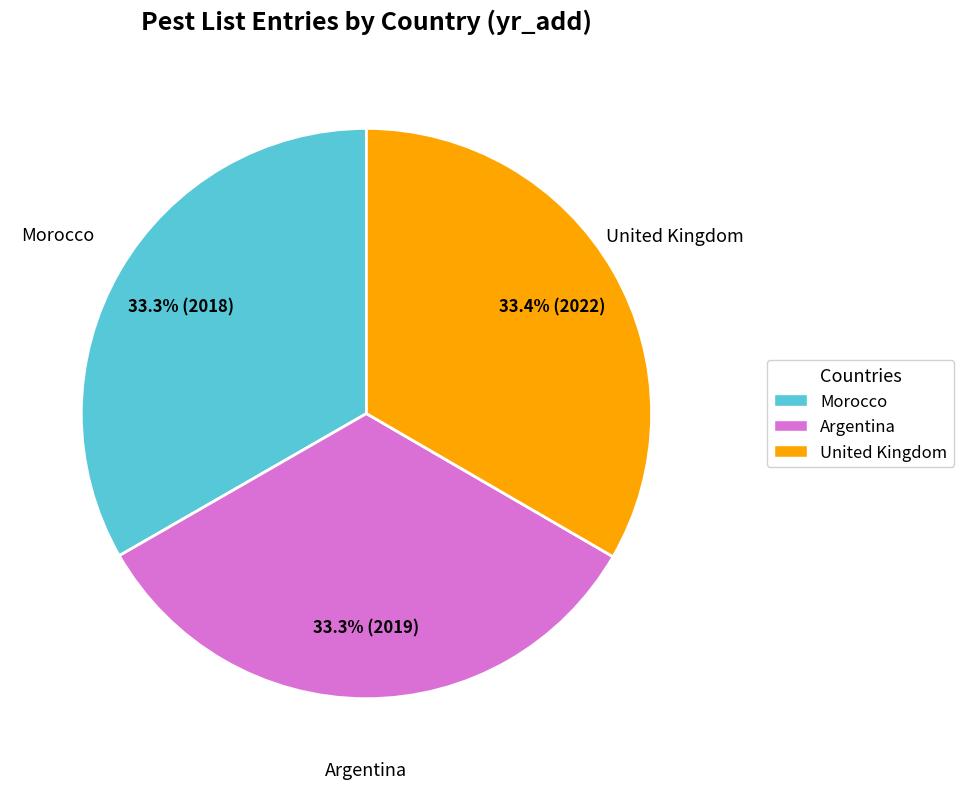

What is the ratio of the value at United Kingdom to the value at Argentina?

1.0